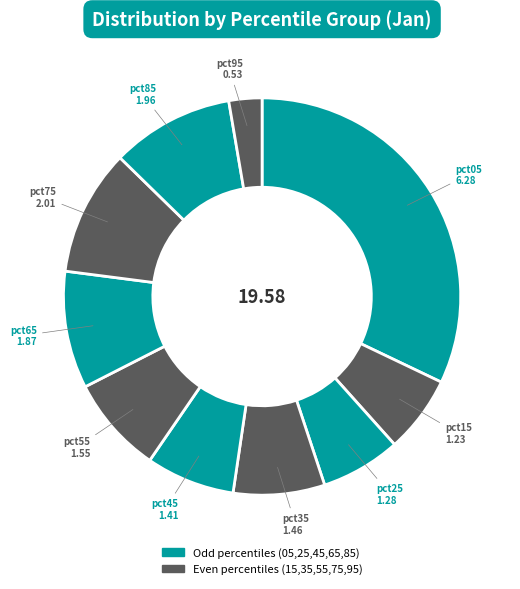

How many slices are in this pie chart?

10